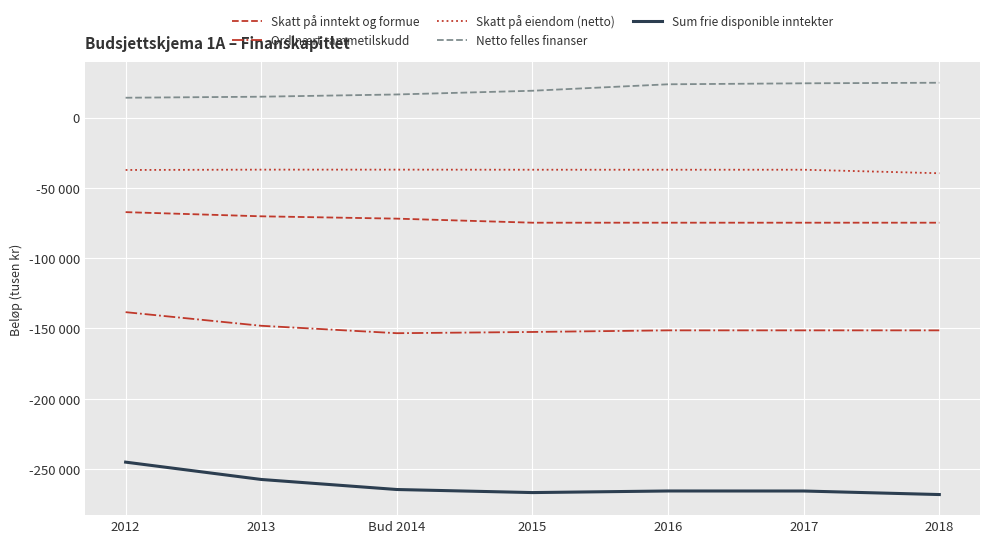

Does the chart display data point markers on the line(s)?

No